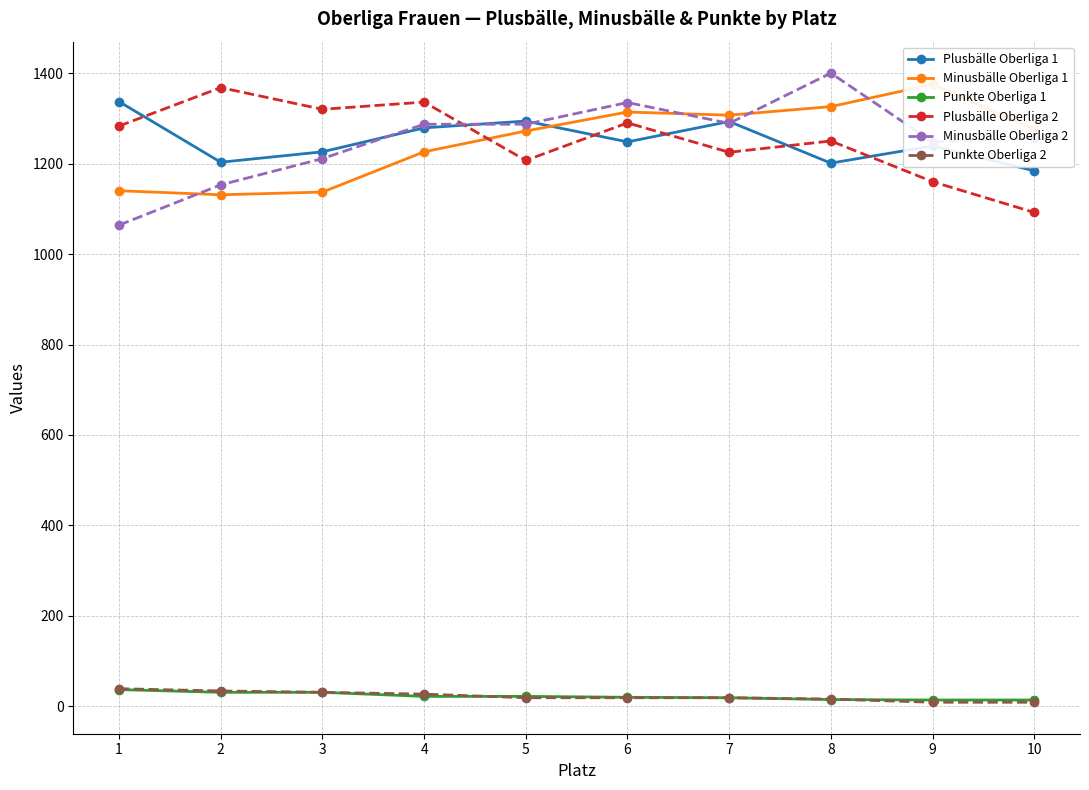

Reading left to right, what are all the values shown in this chart?

Plusbälle Oberliga 1: 1337	1203	1226	1279	1294	1248	1293	1201	1239	1184
Minusbälle Oberliga 1: 1140	1131	1137	1226	1272	1314	1307	1326	1375	1276
Punkte Oberliga 1: 37	31	31	22	22	20	19	15	14	14
Plusbälle Oberliga 2: 1283	1368	1320	1336	1207	1290	1225	1250	1160	1092
Minusbälle Oberliga 2: 1064	1153	1211	1287	1287	1335	1289	1400	1248	1257
Punkte Oberliga 2: 39	34	31	27	19	19	19	16	9	9